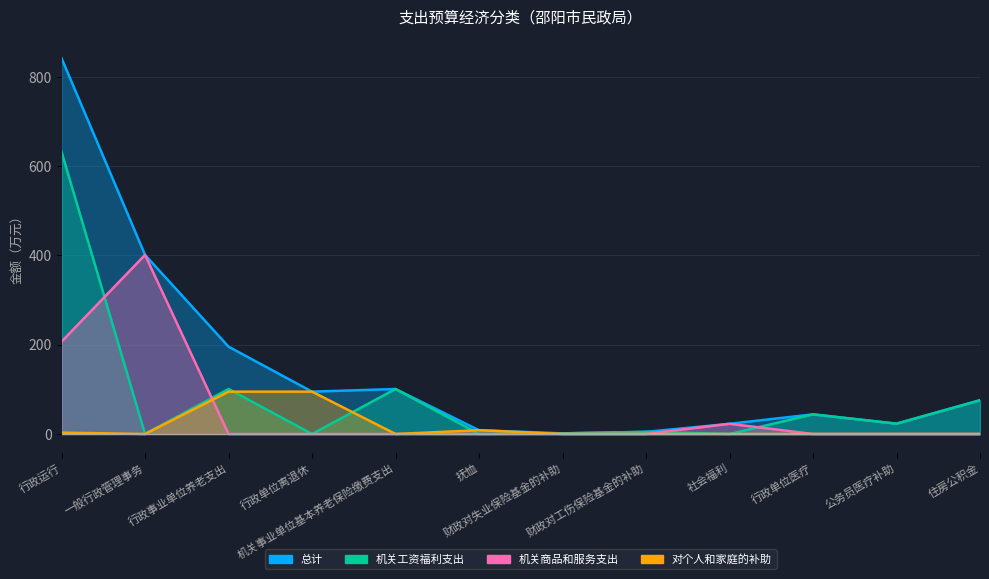

Which series changed the most between 财政对工伤保险基金的补助 and 住房公积金?

总计